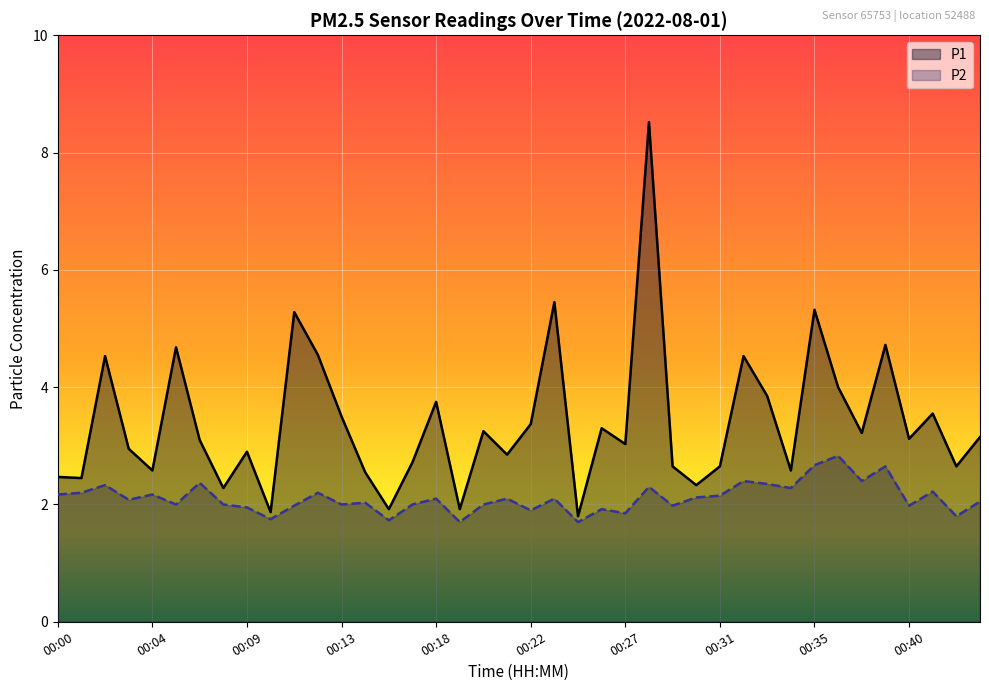

What is the difference between the highest and lowest values at 00:38?

0.8